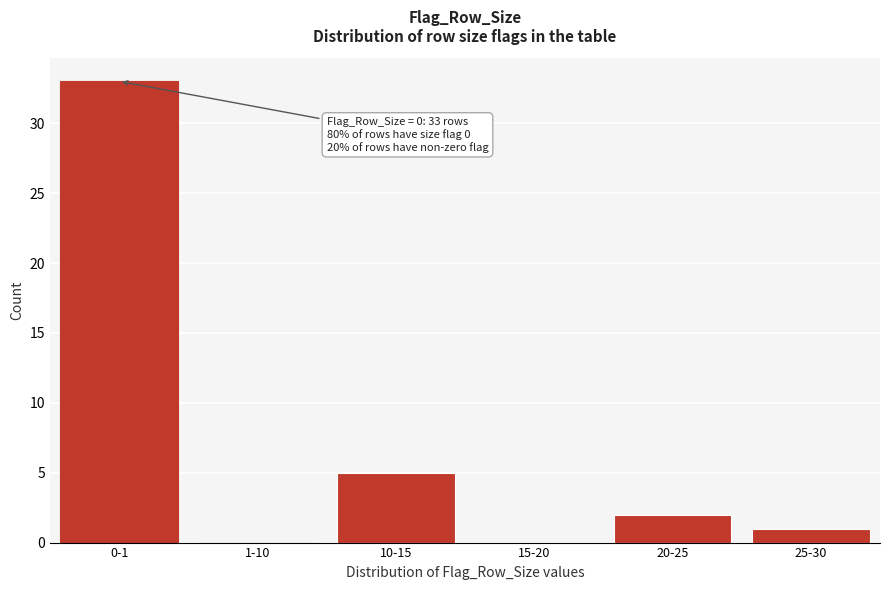

Reading left to right, list all the values displayed in this chart.

0-1=33	1-10=0	10-15=5	15-20=0	20-25=2	25-30=1